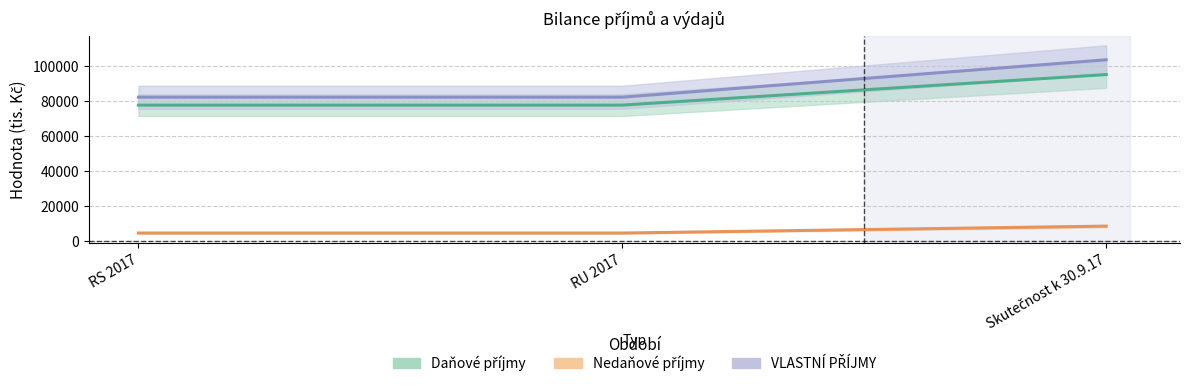

How many distinct data groups are displayed?

3